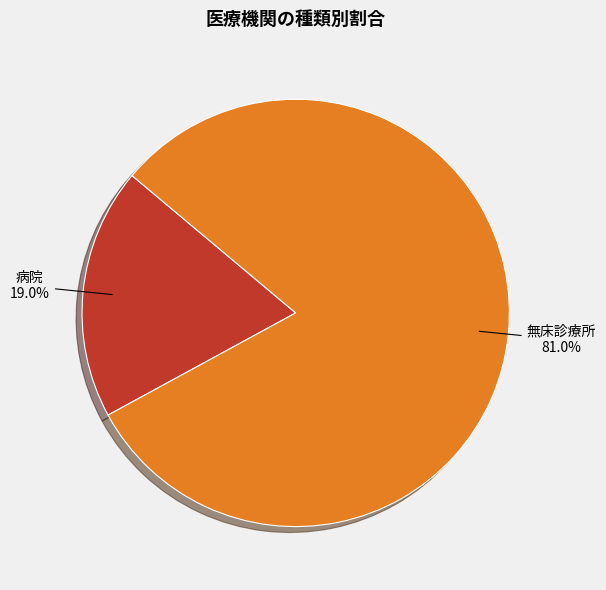

The 病院 slice represents 33% of the pie. True or false?

False